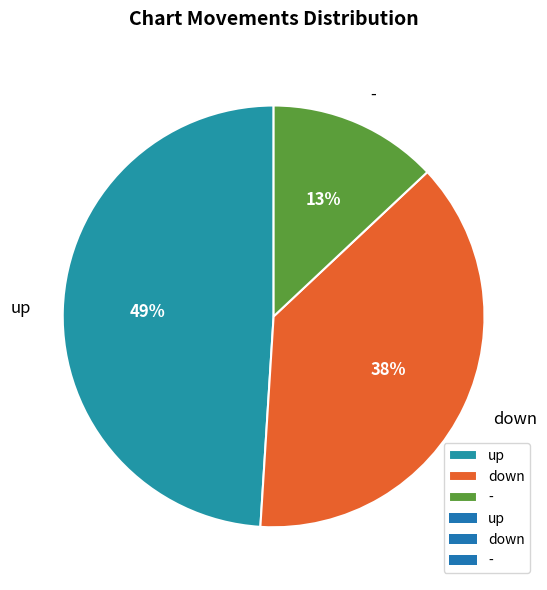

Combined, do up and down account for over 50%?

Yes